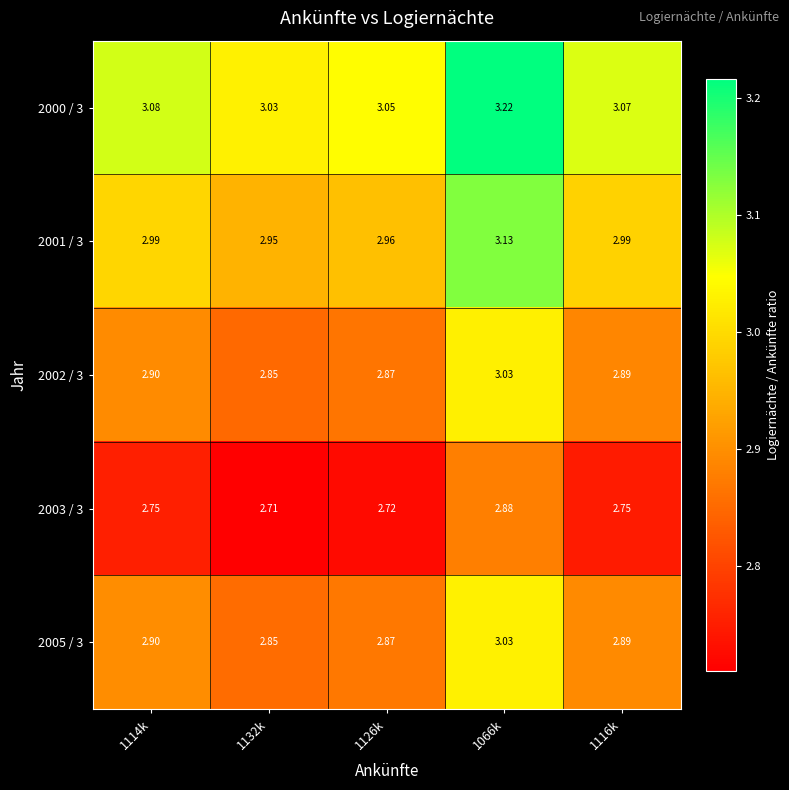

Is the value of 2003 / 3 at 1114k greater than the value of 2005 / 3 at 1126k?

No